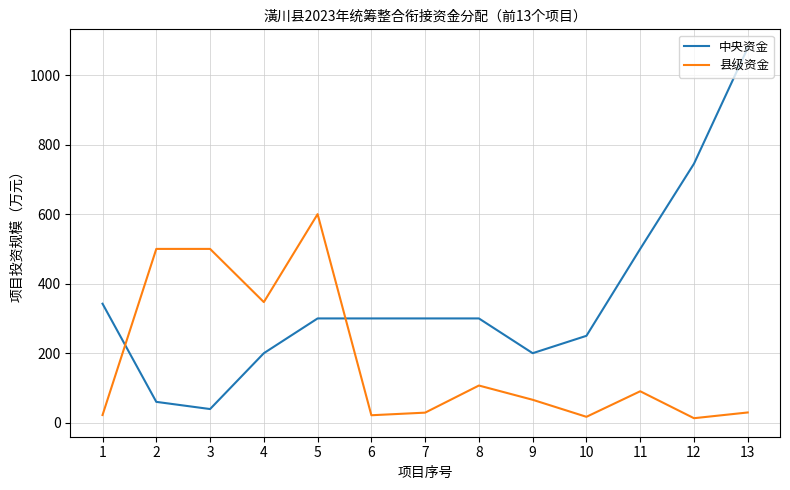

Does the chart display data point markers on the line(s)?

No